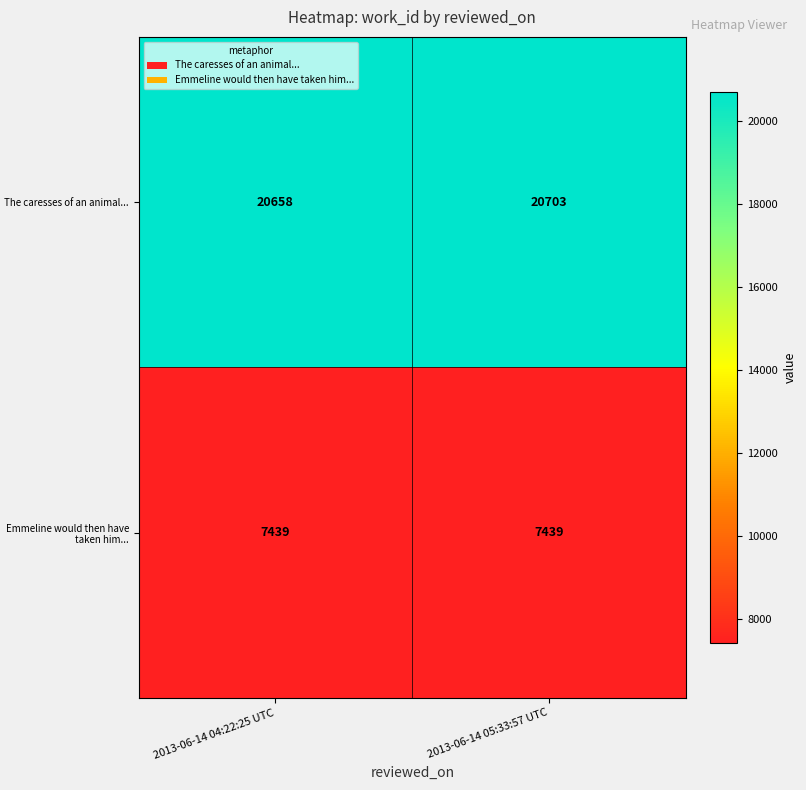

Which series has the widest spread of values?

The caresses of an animal...